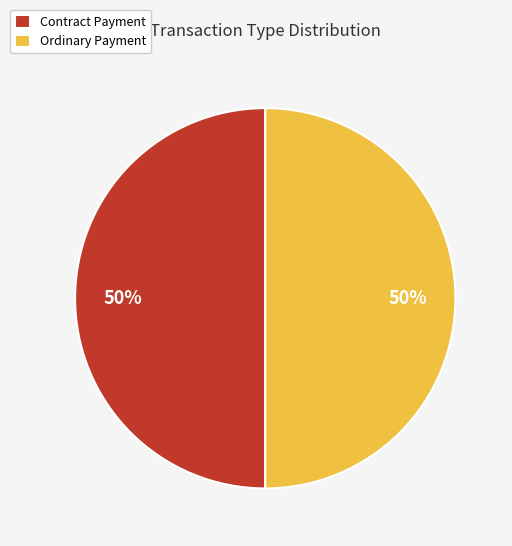

To the nearest percent, what is the combined percentage of Ordinary Payment and Contract Payment?

100%